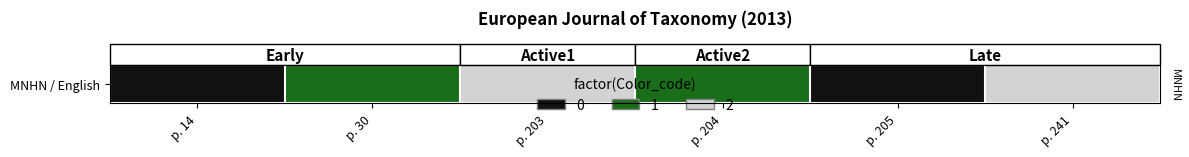

At which category does the chart reach its minimum across all series?

p. 14